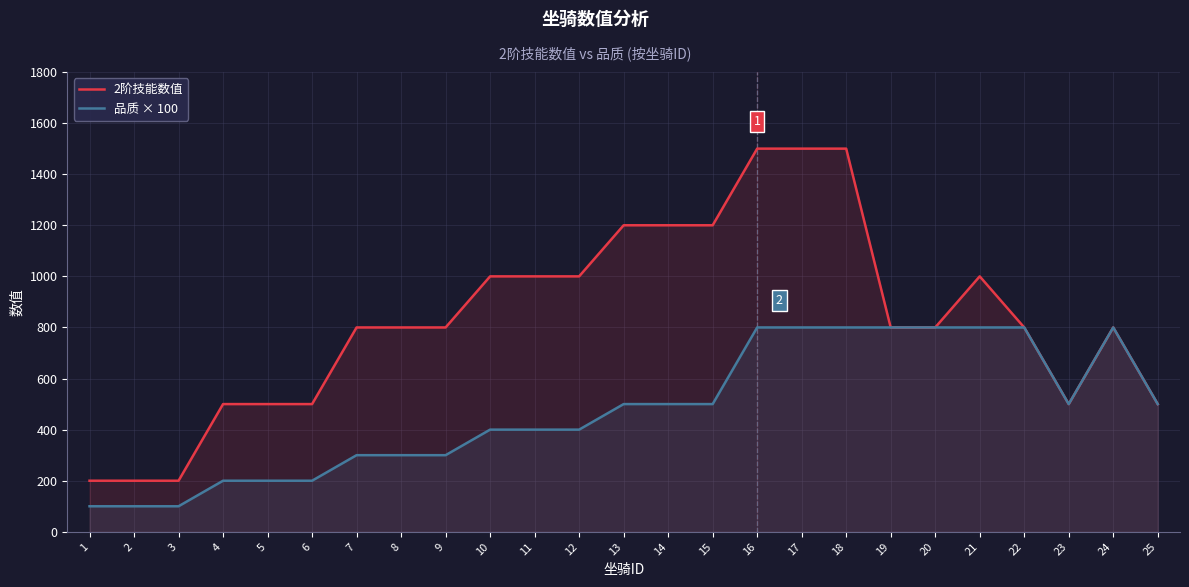

At which category is the sum across all series the highest?

16